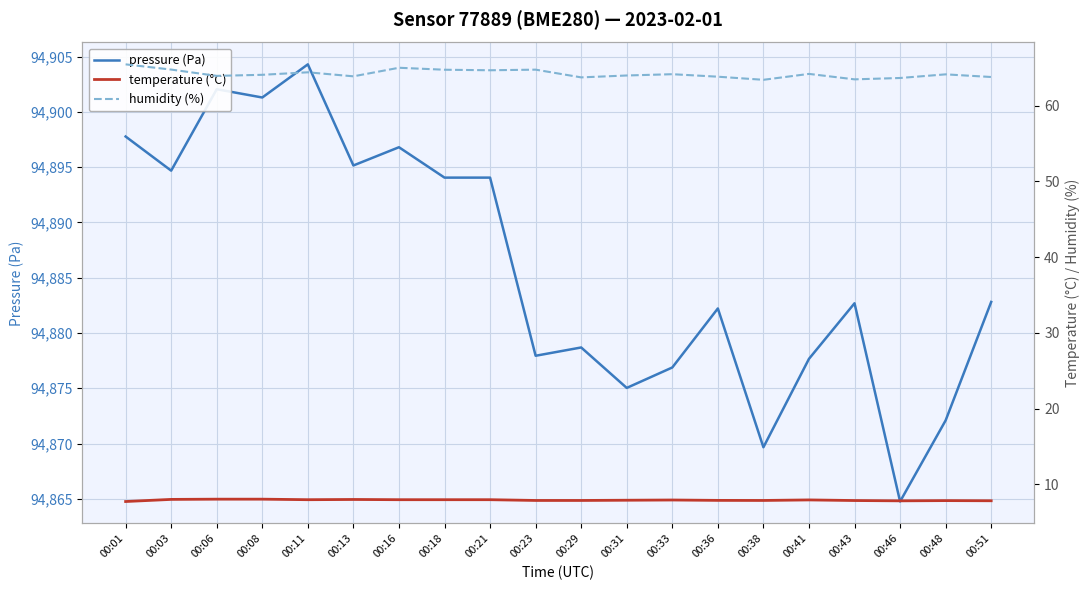

What is the value of the humidity (%) point at the 16th from the left?

64.2